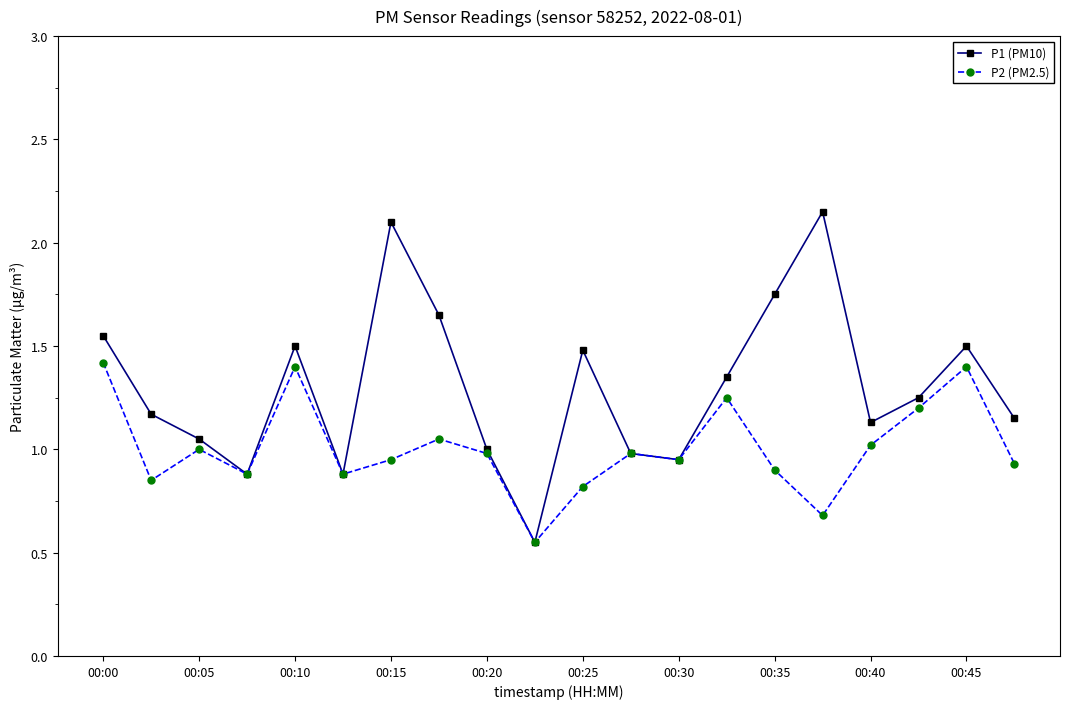

Which series has the largest total across all categories?

P1 (PM10)